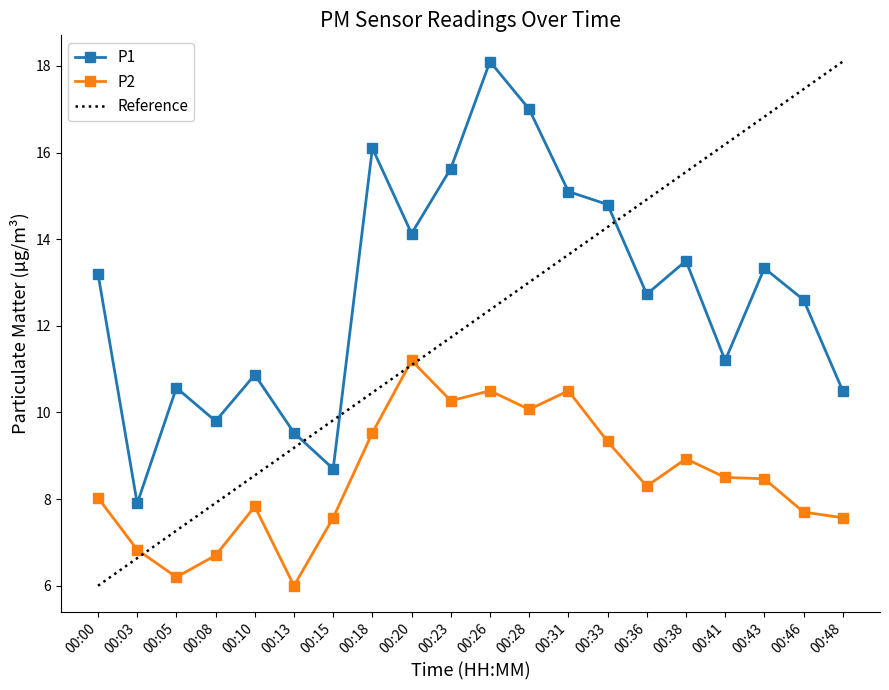

At which label does Reference reach its peak?

00:48